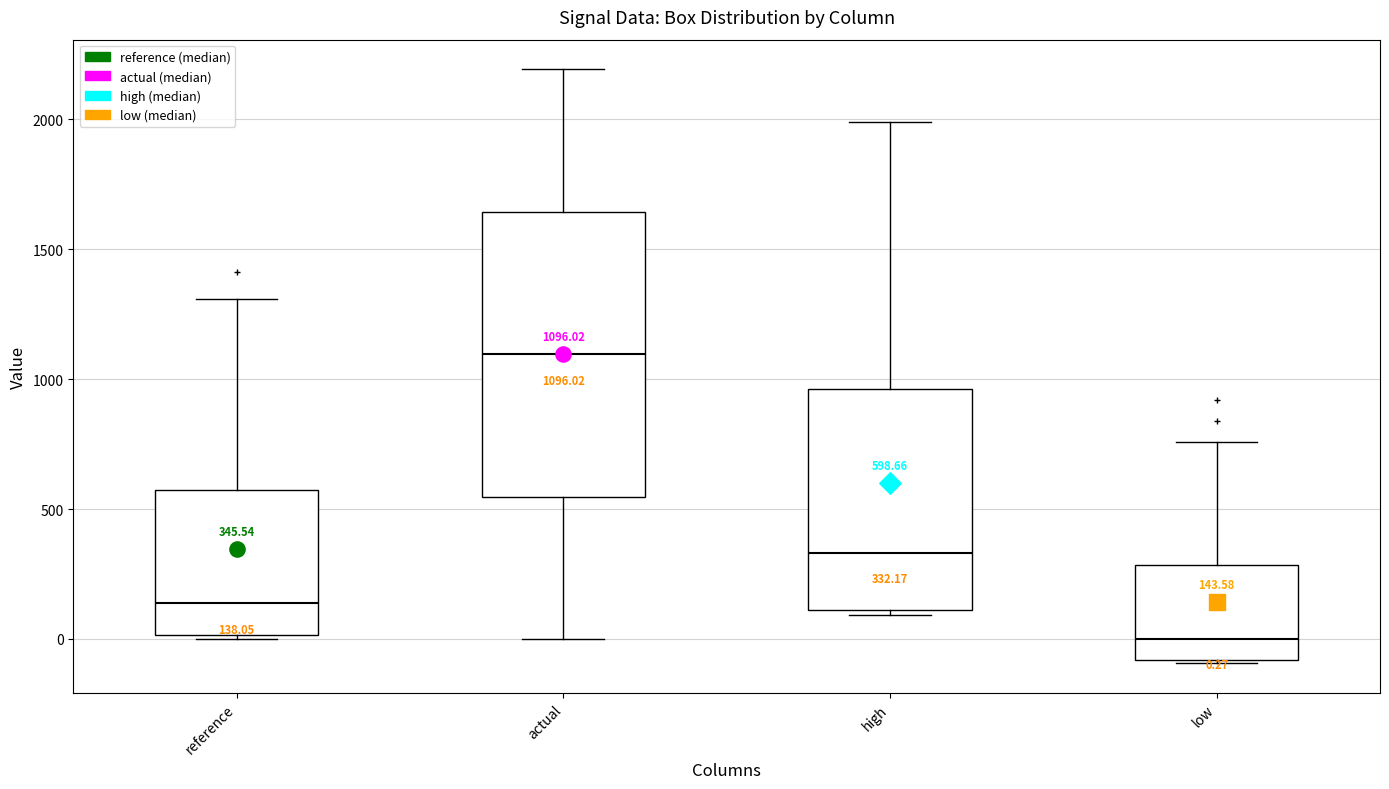

Which box has the highest median line?

actual